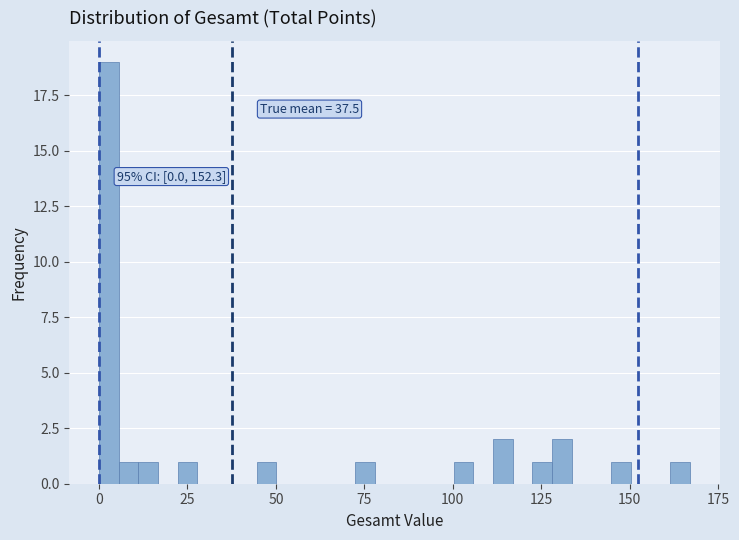

Around what value on the x-axis is the tallest bar? Give the approximate position of its centre, as read against the axis.

5